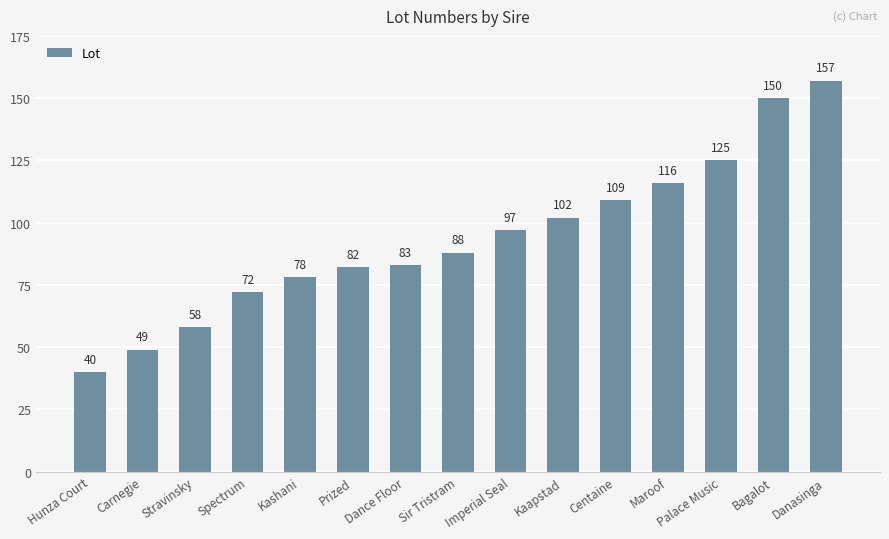

List the labels in order of value, largest first.

Danasinga, Bagalot, Palace Music, Maroof, Centaine, Kaapstad, Imperial Seal, Sir Tristram, Dance Floor, Prized, Kashani, Spectrum, Stravinsky, Carnegie, Hunza Court